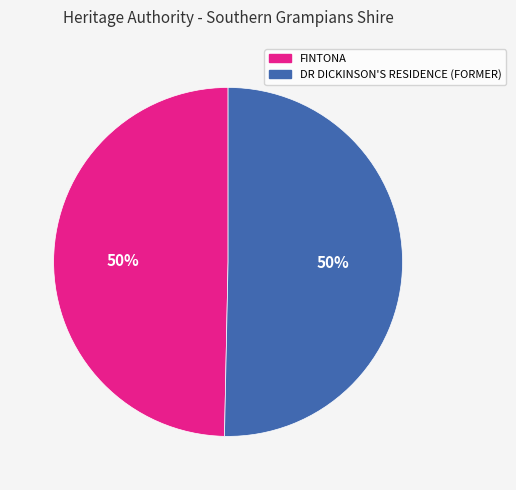

True or false: FINTONA accounts for 64% of the total.

False